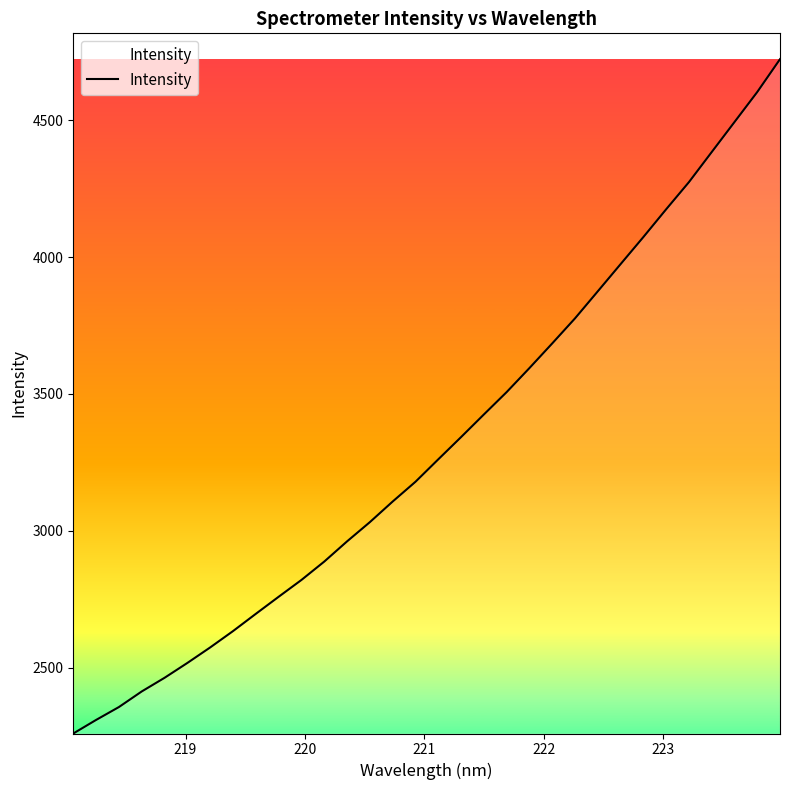

Does the chart have visible grid lines?

No